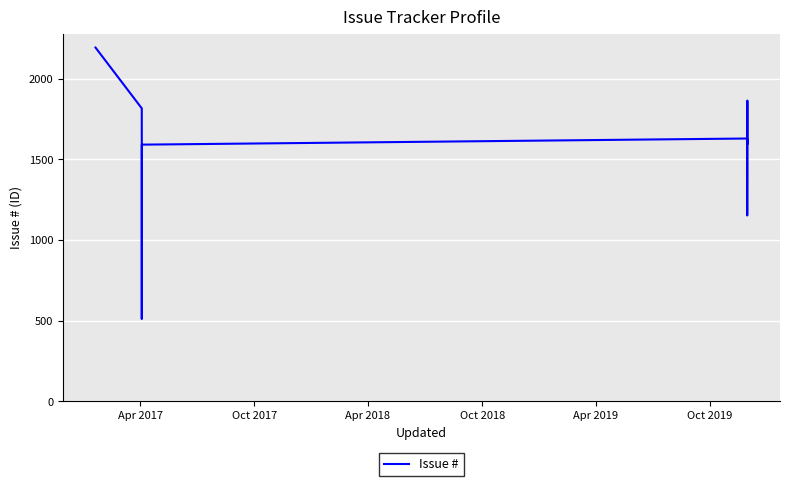

How many values are below 1412?

7